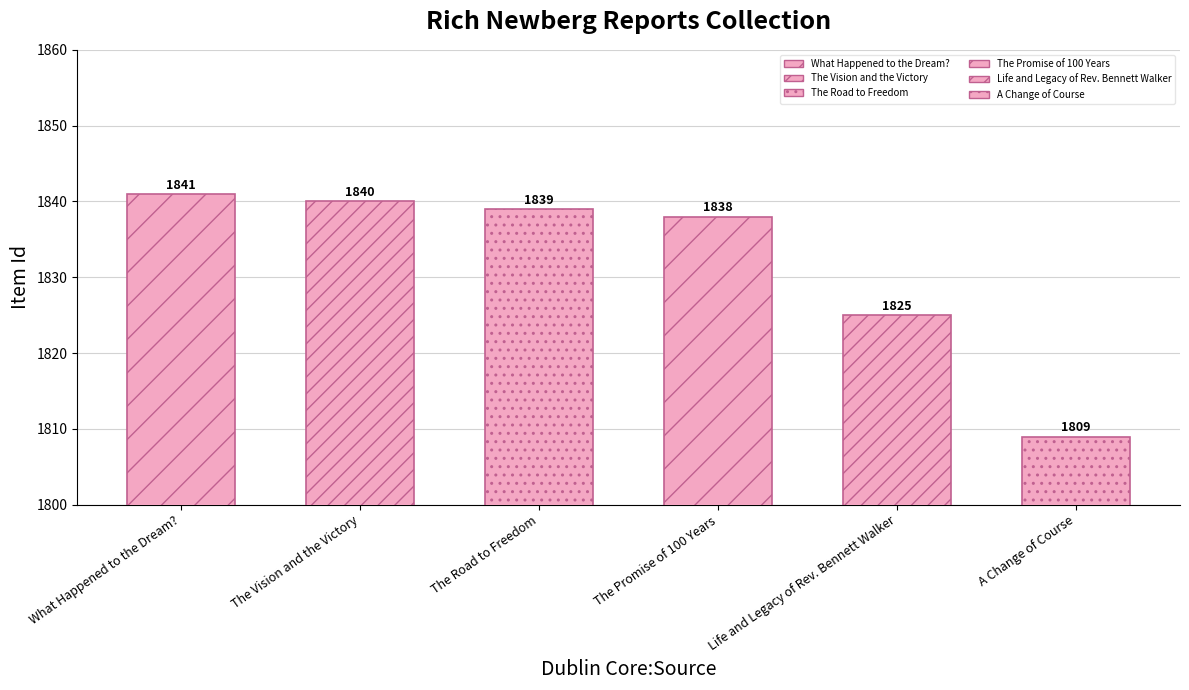

List the labels in order of value, smallest first.

A Change of Course, Life and Legacy of Rev. Bennett Walker, The Promise of 100 Years, The Road to Freedom, The Vision and the Victory, What Happened to the Dream?